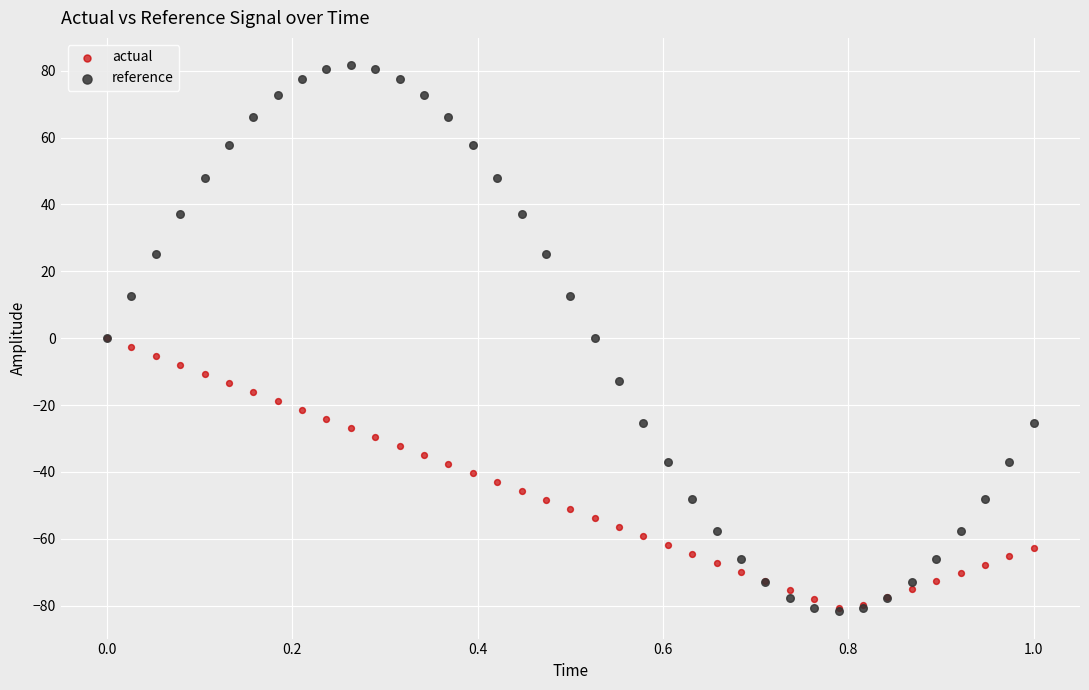

Which series has the largest Y range (max minus min)?

reference